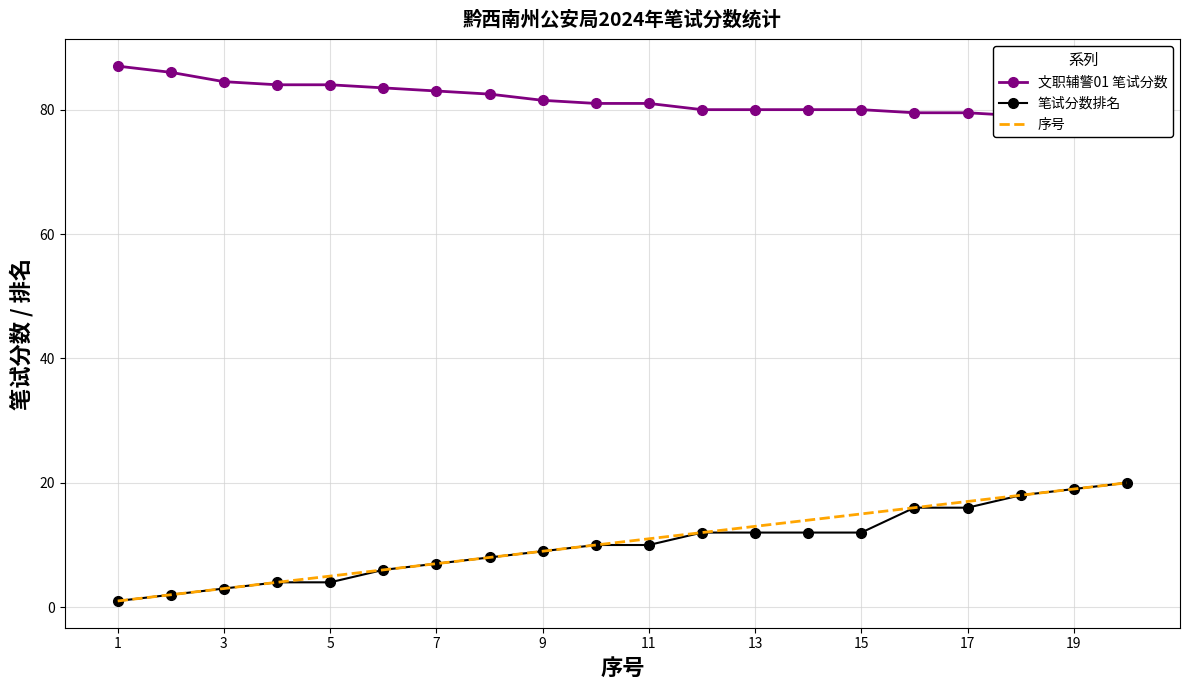

What value does the 笔试分数排名 series have at 13?

12